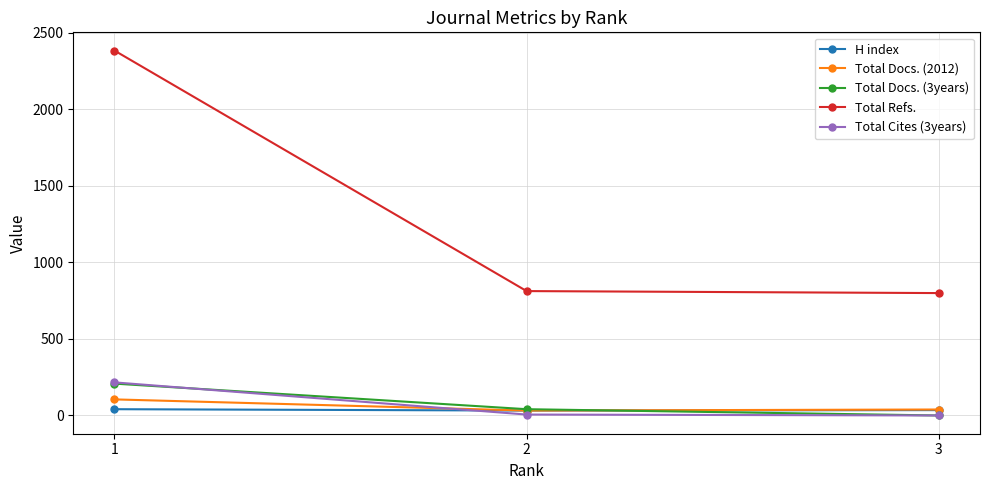

What is the greatest value displayed?

2382